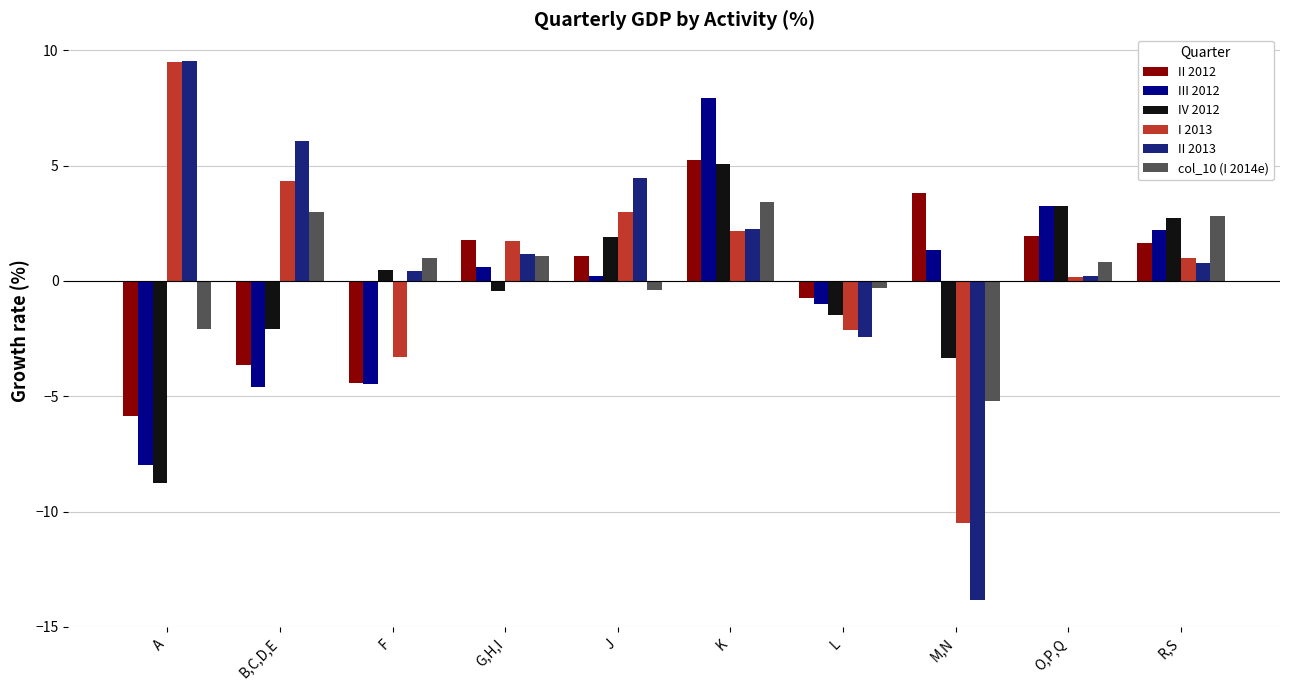

What is the difference between the maximum and minimum values in the II 2012 series?

11.1